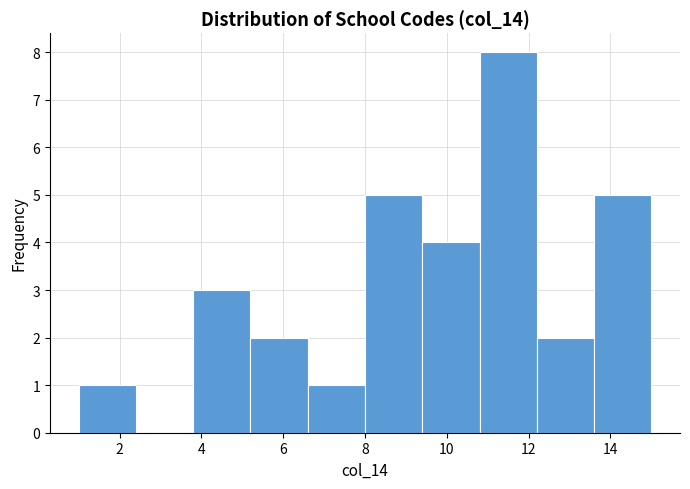

Reading left to right, transcribe this chart: for each bar, give the range it covers on the x-axis and its height. The values are not printed on the chart, so give them approximately, as read against the axis.

1.0 to 2.4: 1
2.4 to 3.8: 0
3.8 to 5.2: 3
5.2 to 6.6: 2
6.6 to 8.0: 1
8.0 to 9.4: 5
9.4 to 10.8: 4
10.8 to 12.2: 8
12.2 to 13.6: 2
13.6 to 15.0: 5